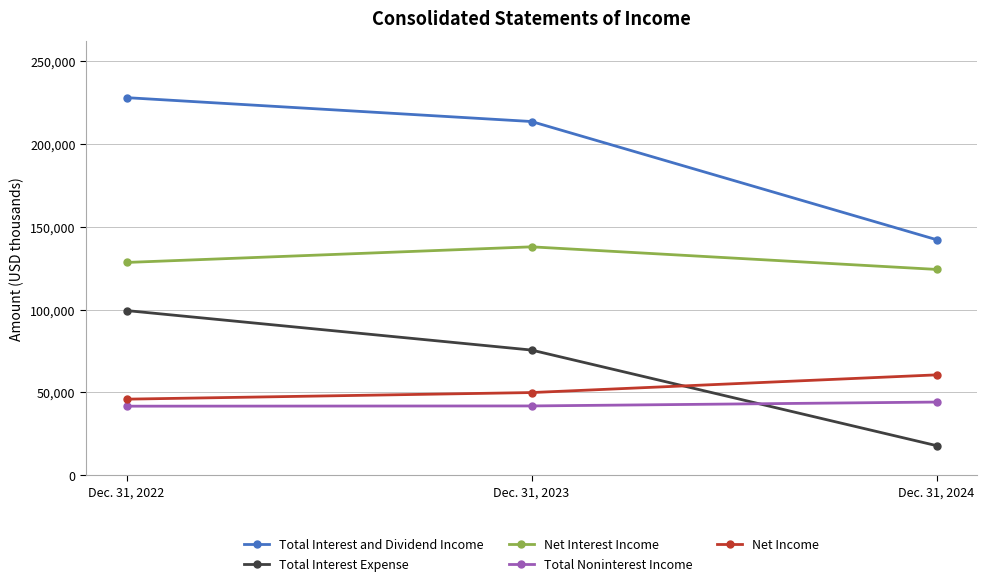

At which label is Total Interest and Dividend Income closest to 184909?

Dec. 31, 2023